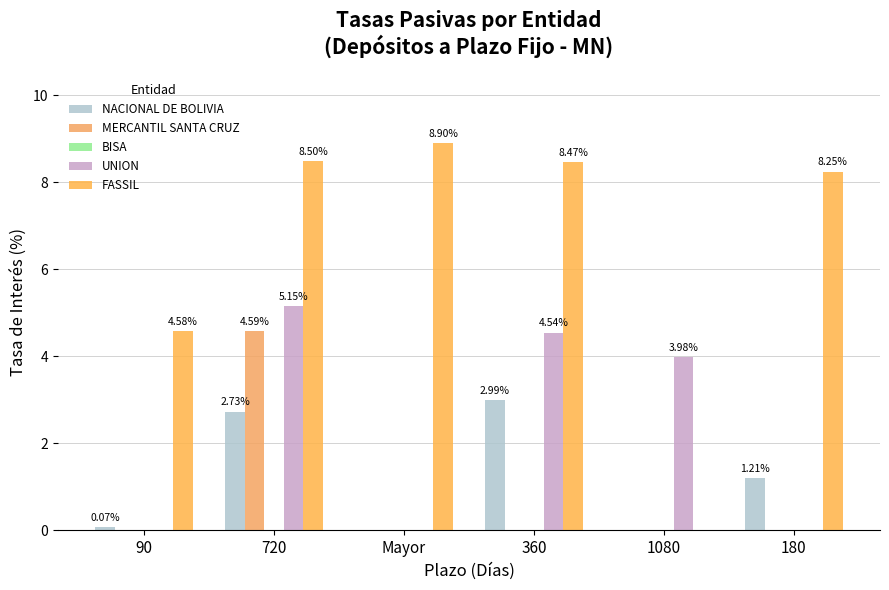

How many groups of bars are there?

6